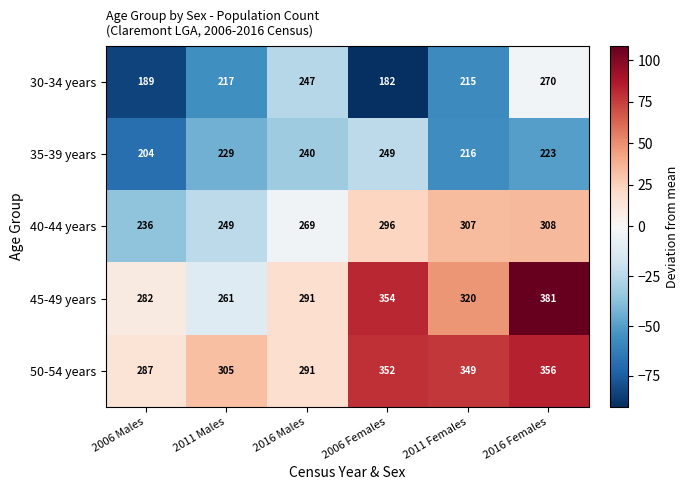

At which category is the sum across all series the highest?

2016 Females